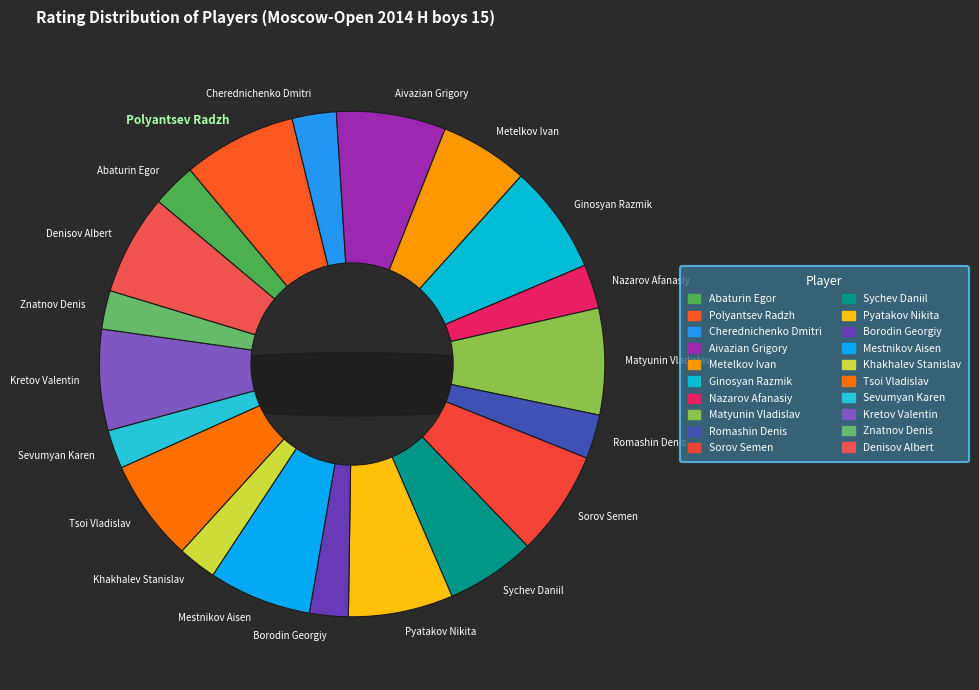

Between Mestnikov Aisen and Sevumyan Karen, which is larger?

Mestnikov Aisen